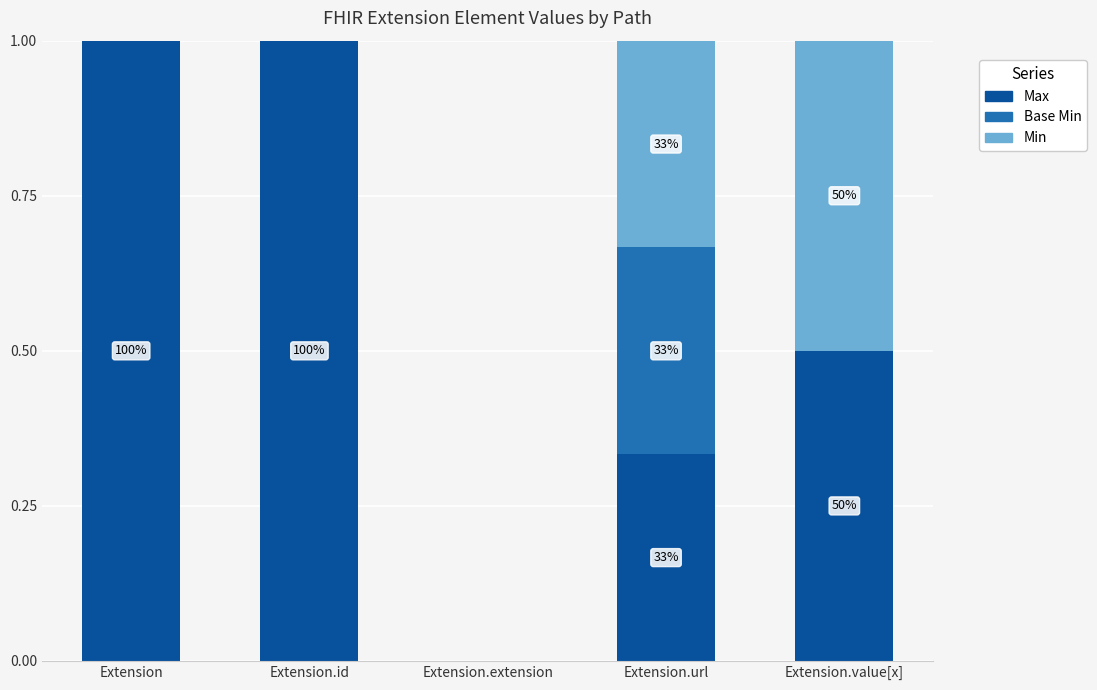

What is the total value across all series at Extension.value[x]?

1.0